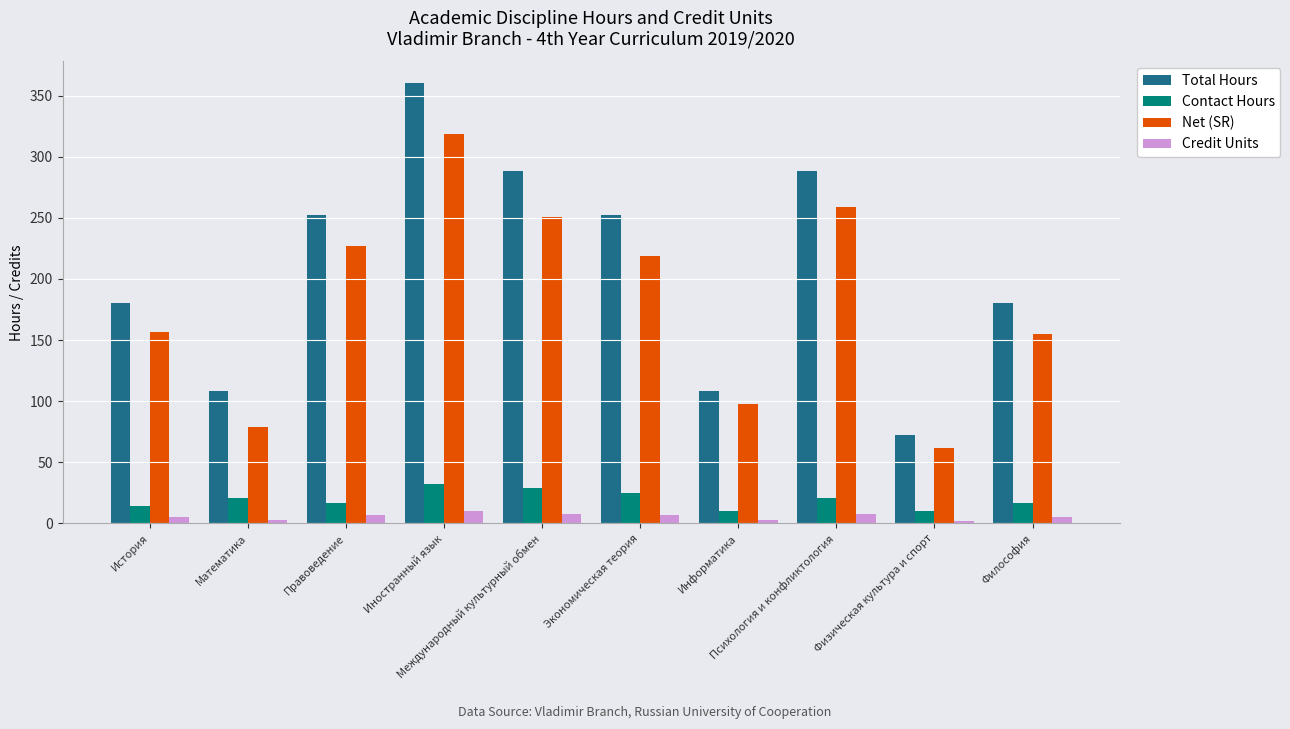

Between Международный культурный обмен and Информатика, which series saw the biggest shift?

Total Hours